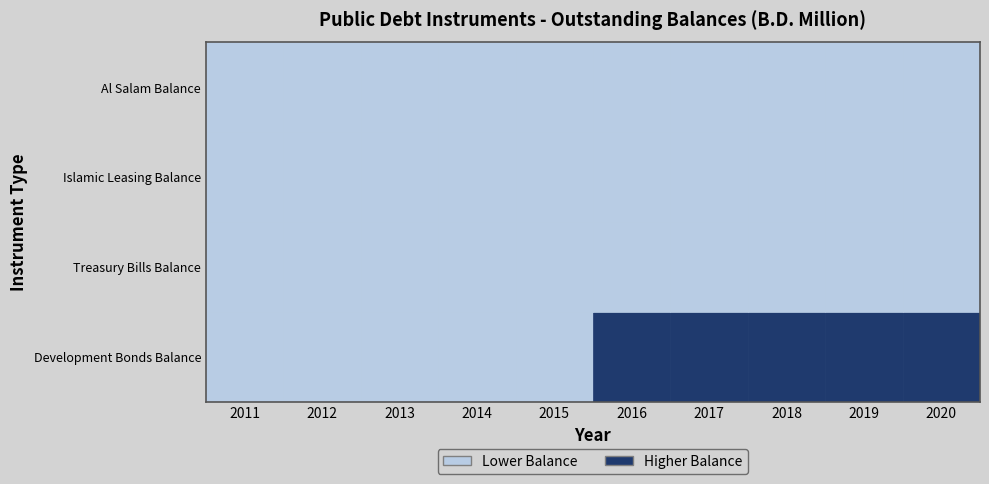

Is the value of Treasury Bills Balance at 2014 greater than the value of Islamic Leasing Balance at 2018?

No